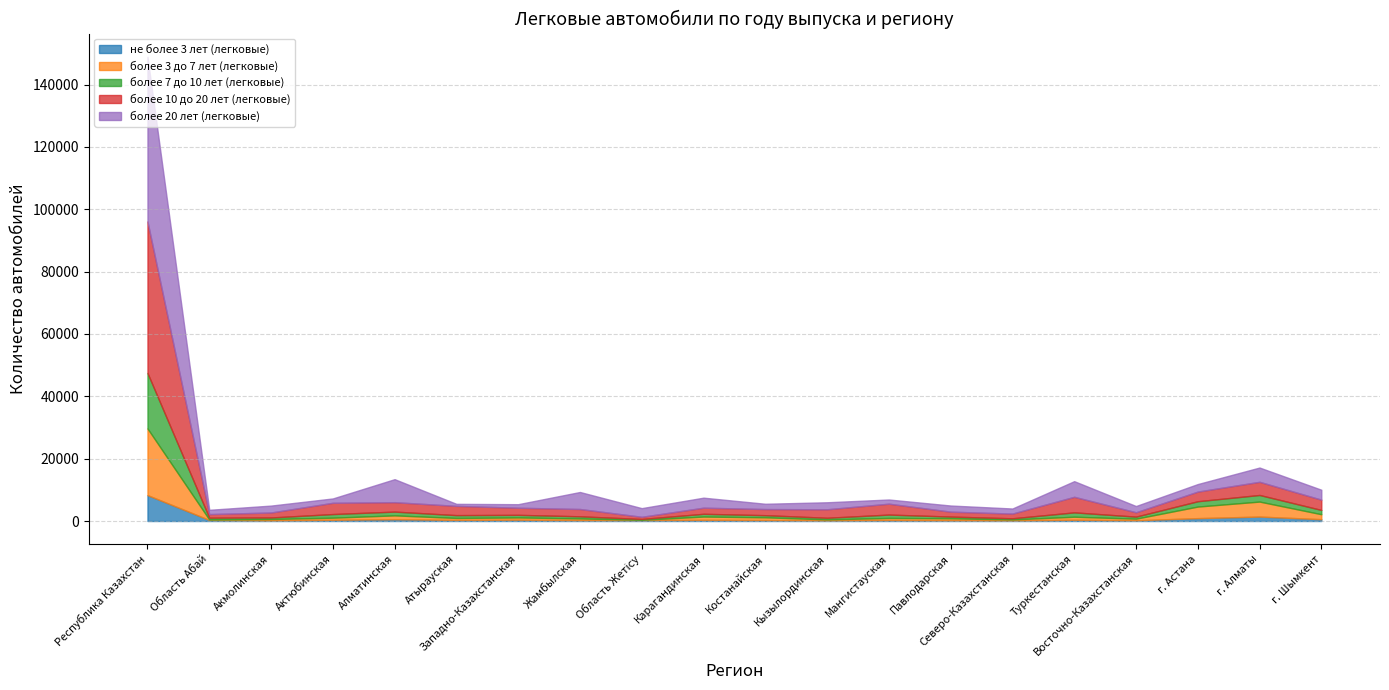

What is the lowest value of the более 3 до 7 лет (легковые) series?

111